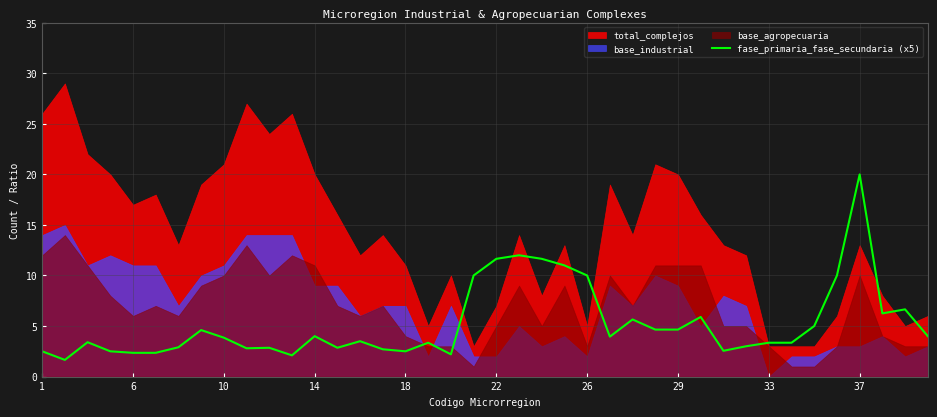

How many lines are shown in the chart?

1